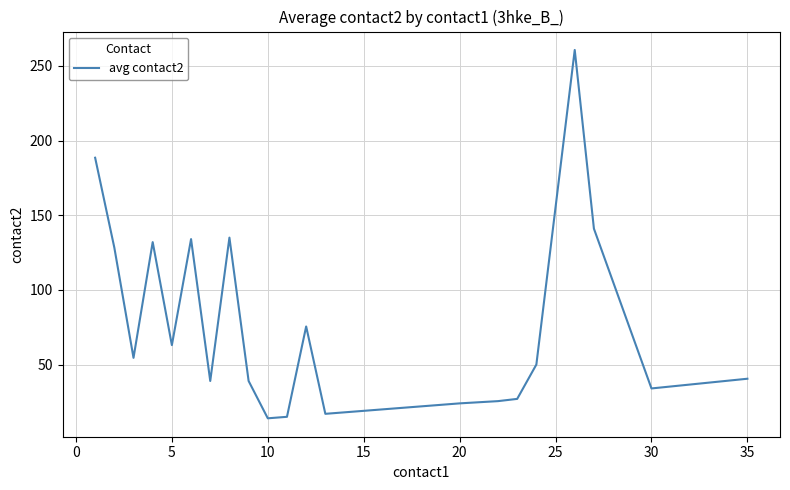

What is the maximum value shown in the chart?

260.7